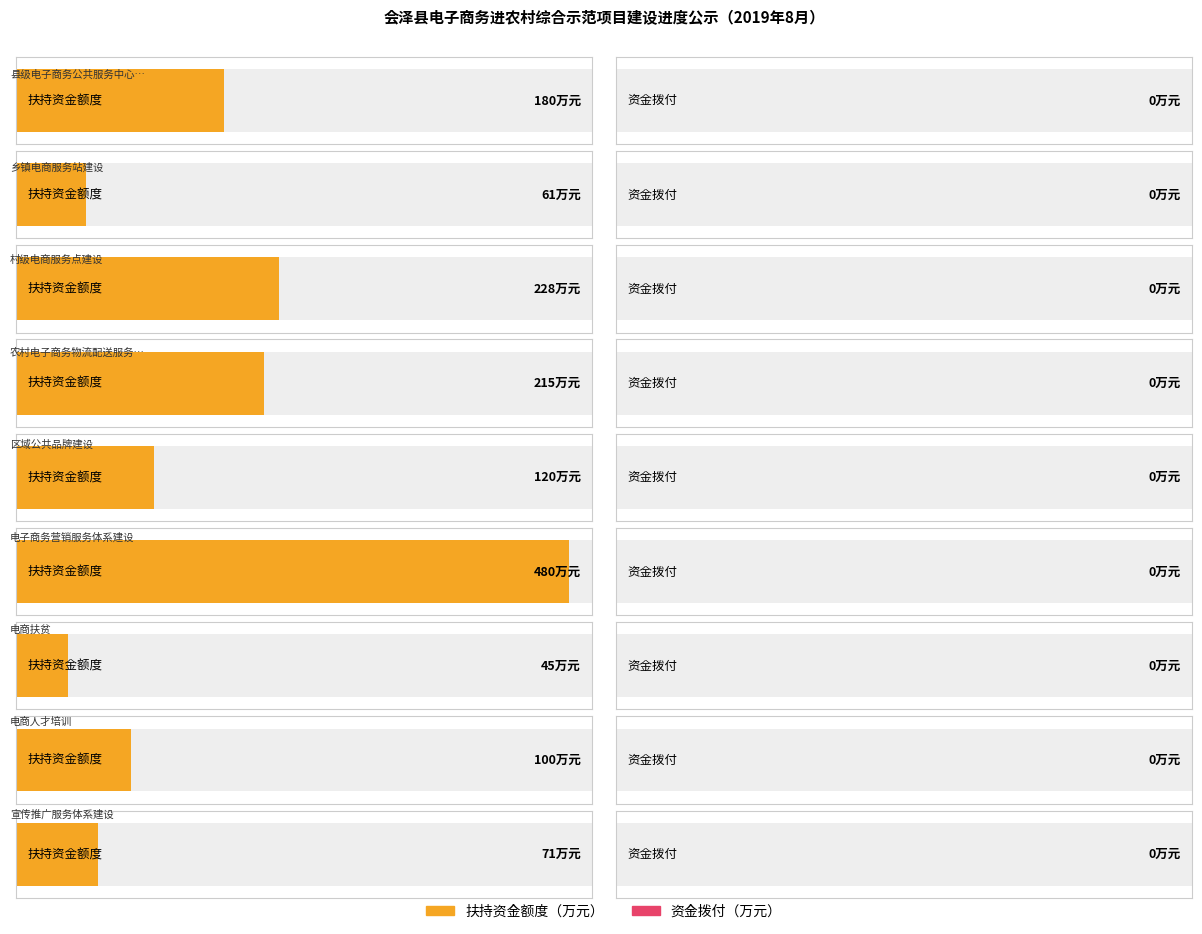

The value of 扶持资金额度（万元） at 宣传推广服务体系建设 is 71. True or false?

True